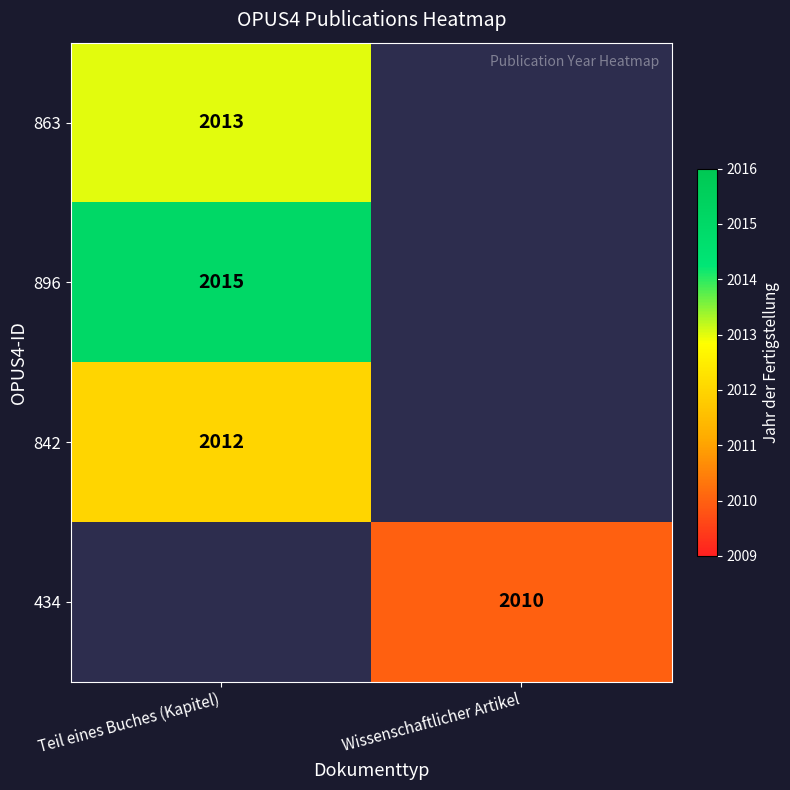

The 896 series shows 876 at Teil eines Buches (Kapitel). True or false?

False